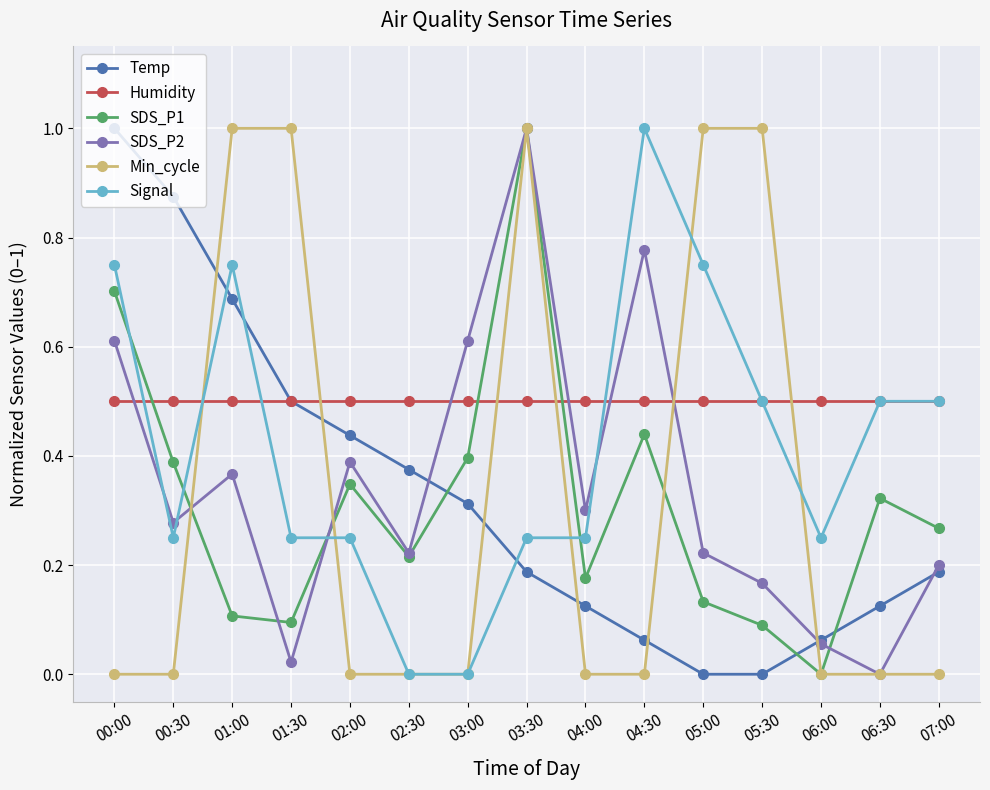

True or false: Temp has more than 0 interior local peaks.

False